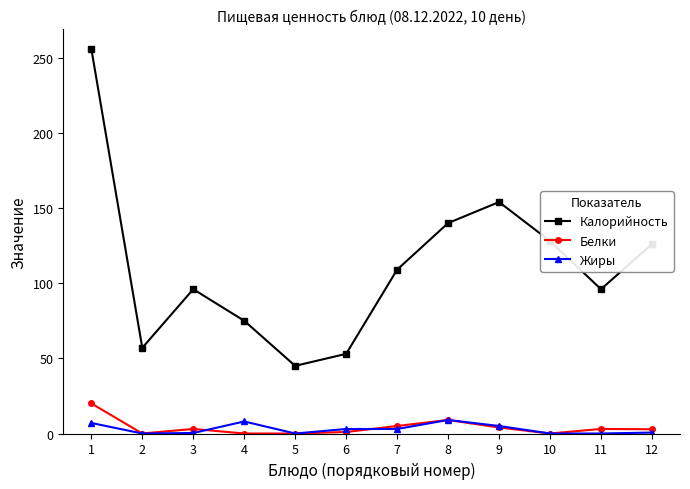

True or false: Жиры has more than 0 points higher than both neighbors.

True